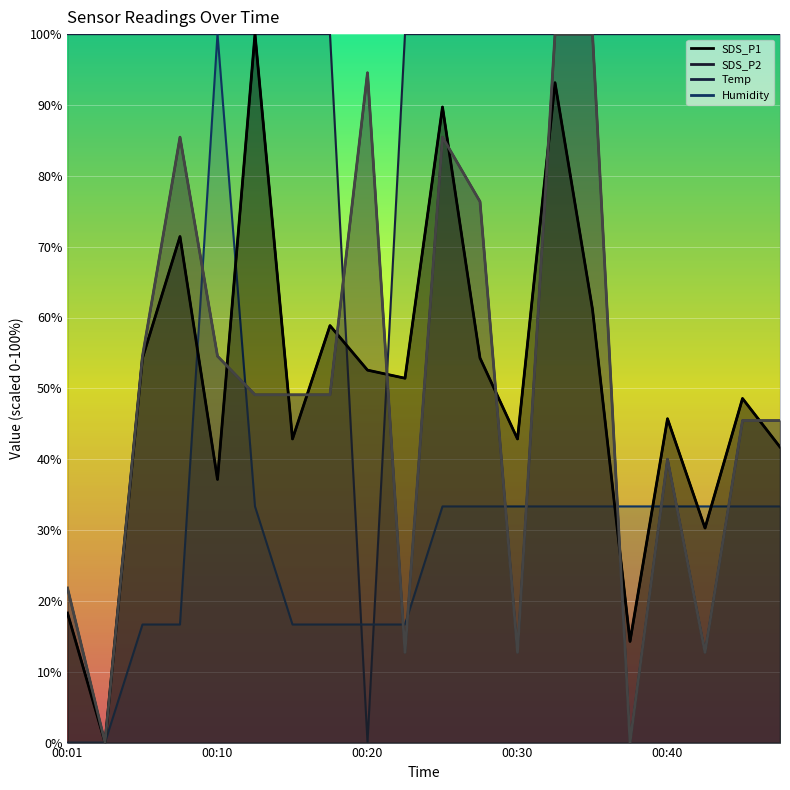

The value of Temp at 00:35 is 100.0. True or false?

True